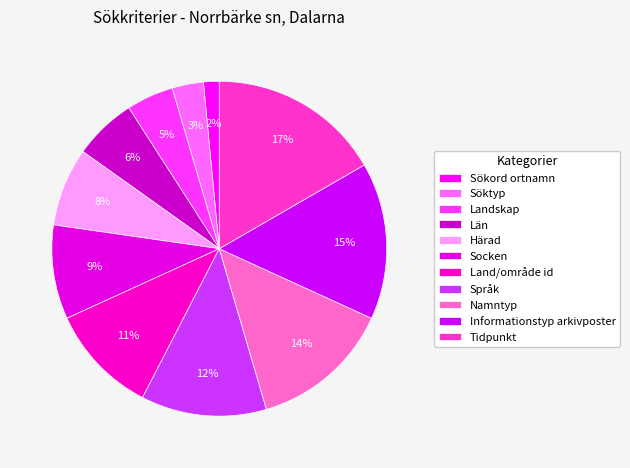

What is the ratio of the value at Län to the value at Språk?

0.5